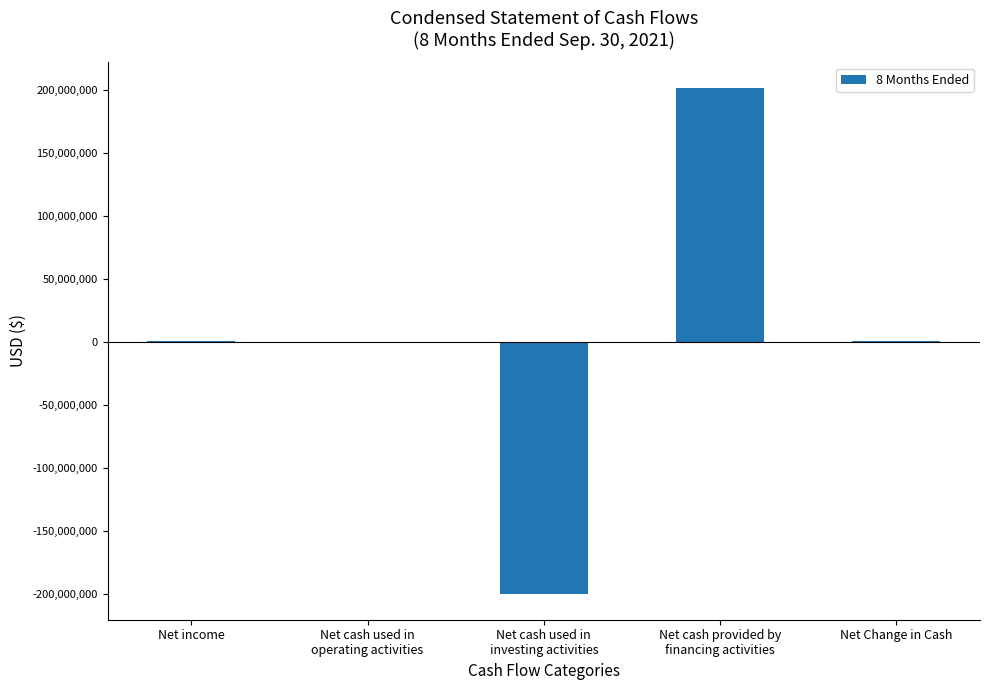

What is the maximum value shown in the chart?

201562313